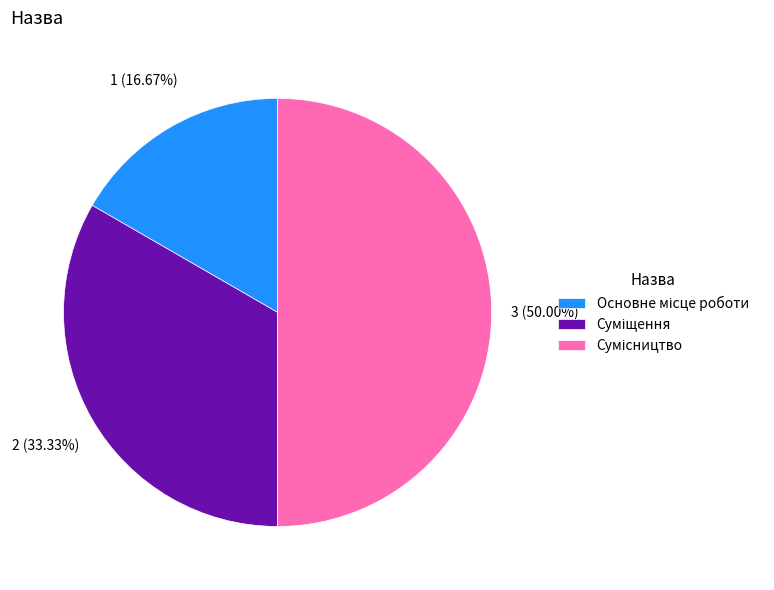

To the nearest percent, what is the combined percentage of Суміщення and Сумісництво?

83%